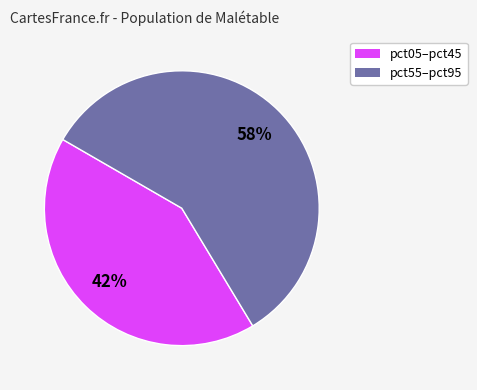

Is there any slice that represents more than half of the pie?

Yes